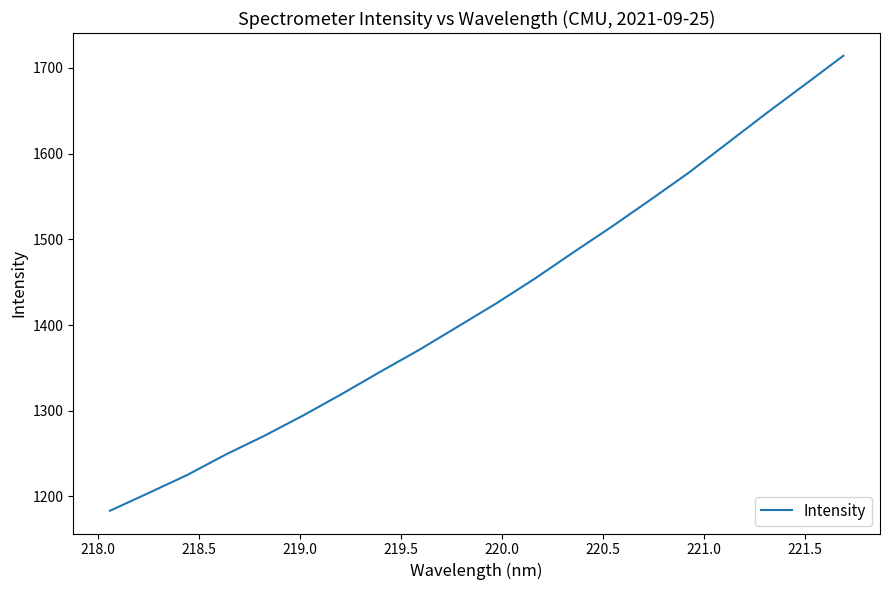

What is the maximum value shown in the chart?

1714.2